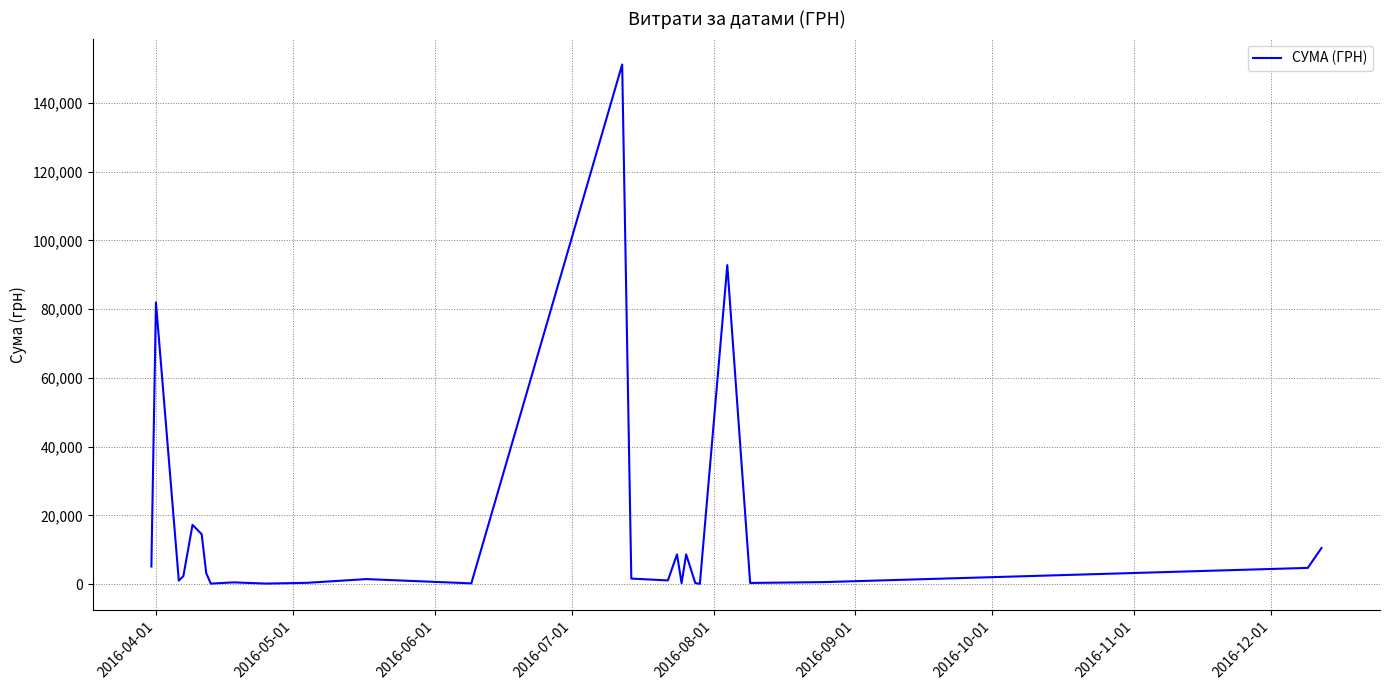

What is the maximum value shown in the chart?

151115.9